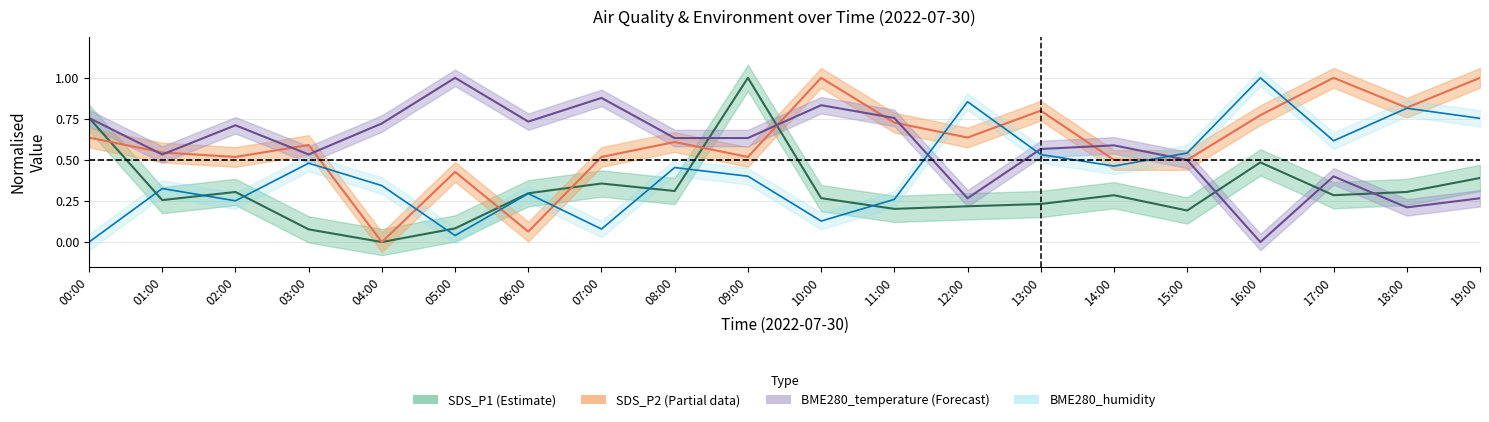

Which label corresponds to the smallest value in the chart?

04:00